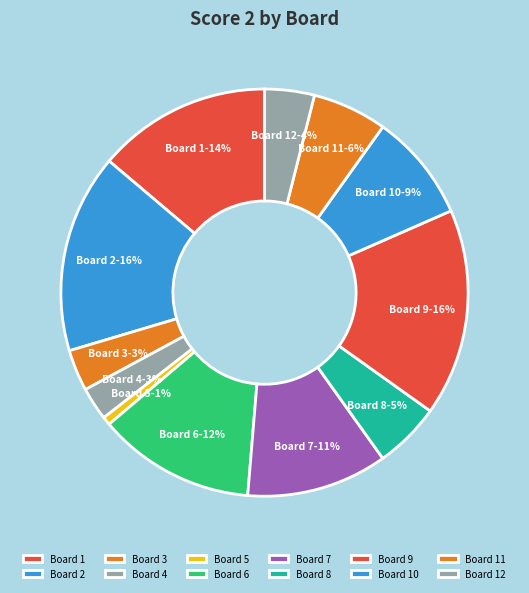

The Board 6 slice represents 12% of the pie. True or false?

True